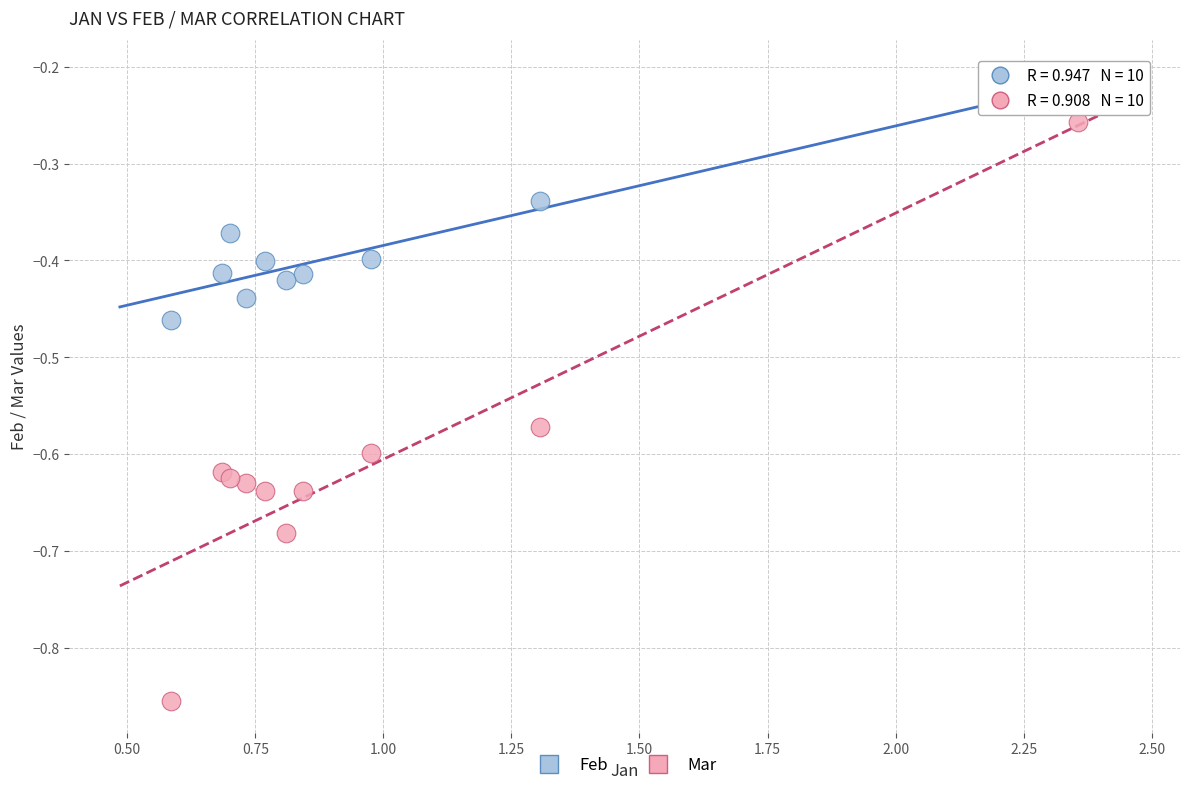

What are all the series names shown in the legend?

Feb, Mar